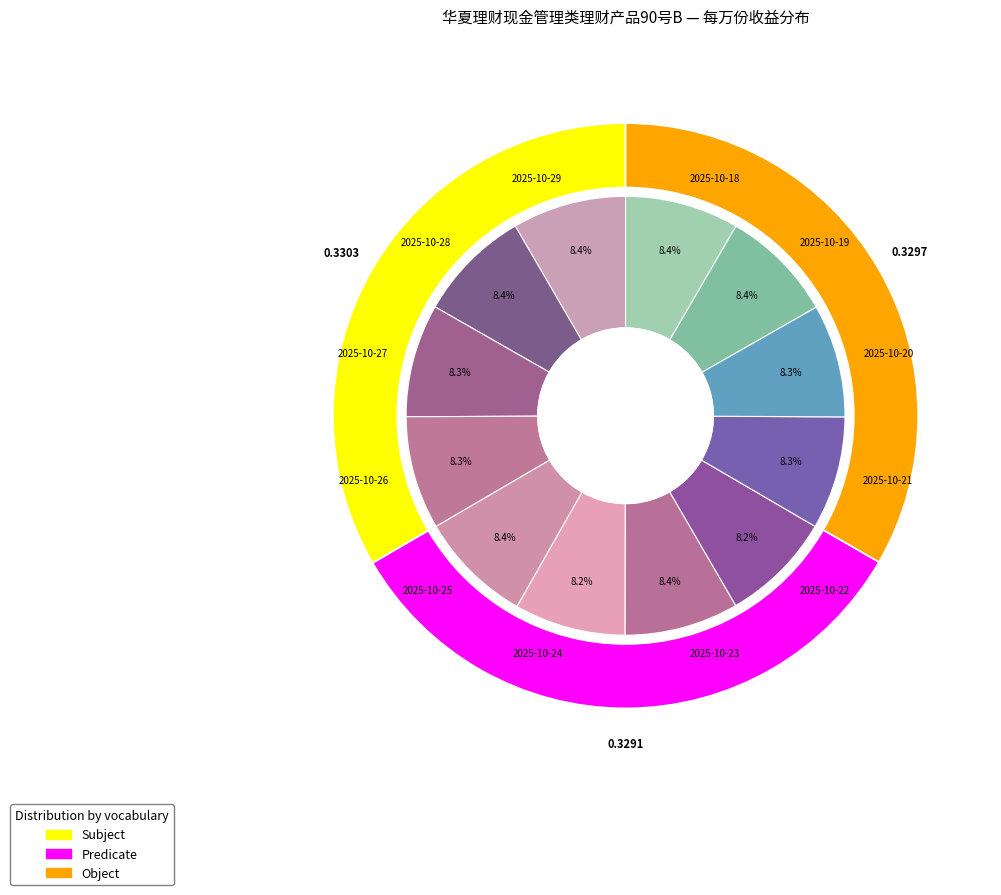

How many segments does this pie chart have?

12